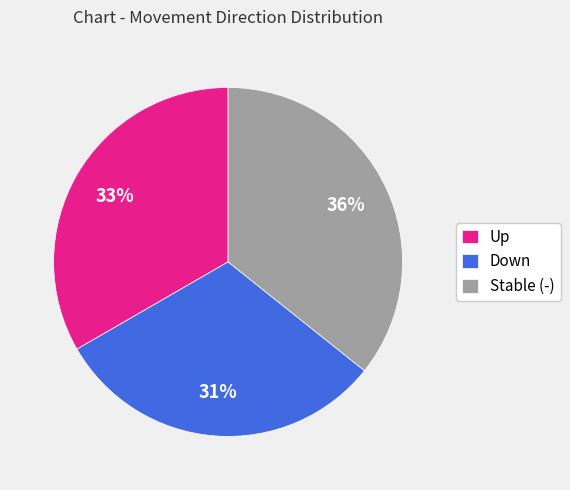

How many segments does this pie chart have?

3